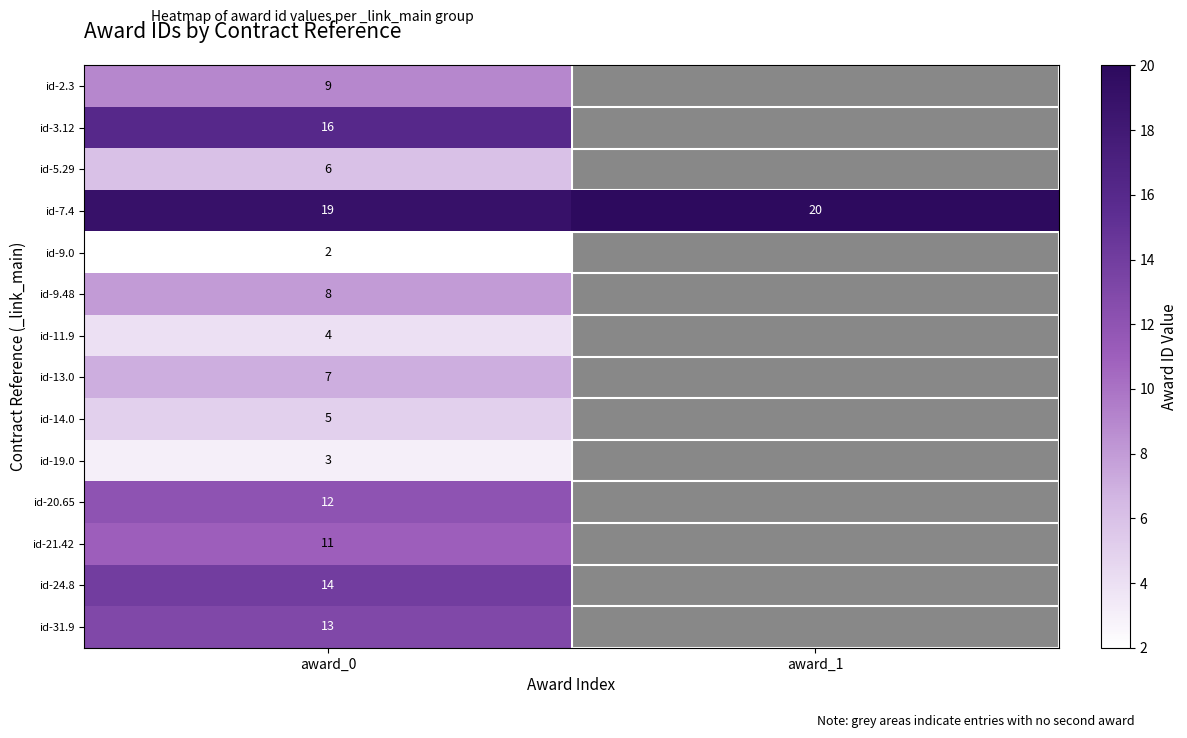

How many series are shown in this chart?

14